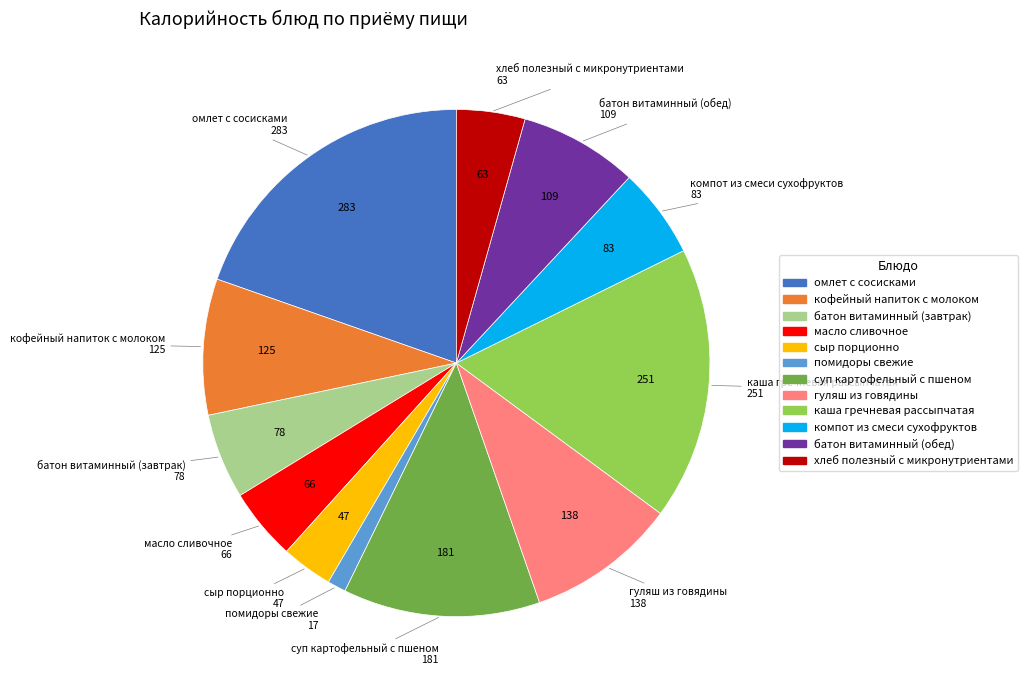

Count the number of slices in the pie.

12